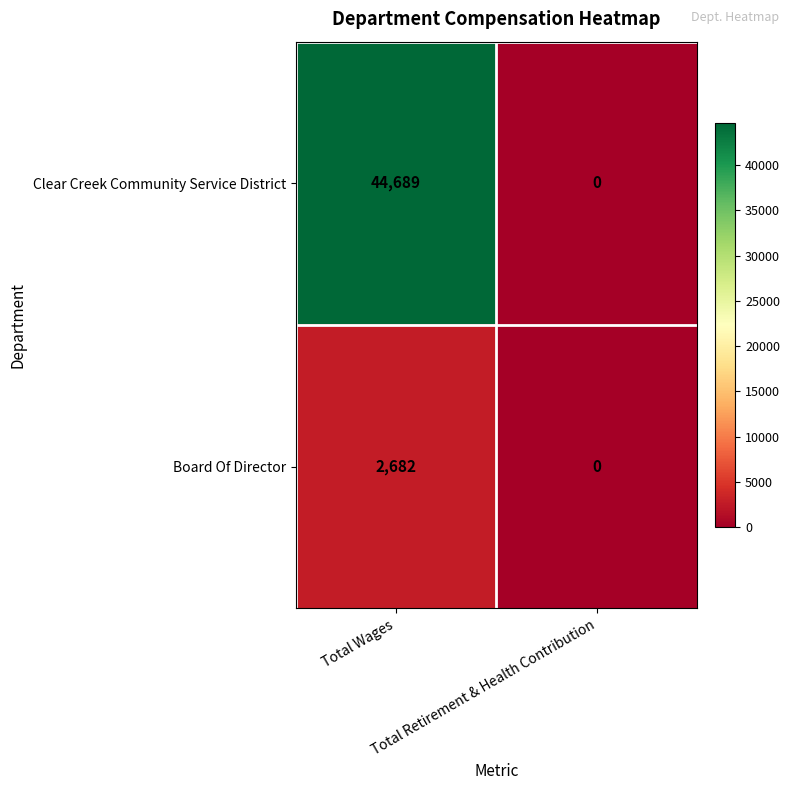

Rank the series by their maximum value, from lowest to highest.

Board Of Director, Clear Creek Community Service District